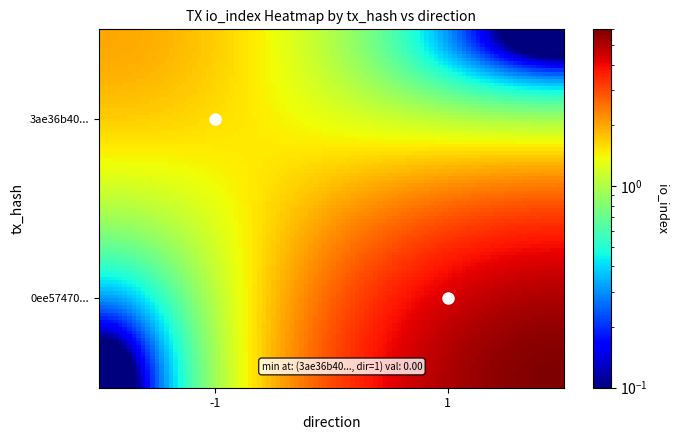

Reading left to right, what are all the values shown in this chart?

3ae36b40cce5aadb4756305875f8e93bada5926: -1	2
0ee5747061264d5e06478408441d7e3cdb28d85: 1	6